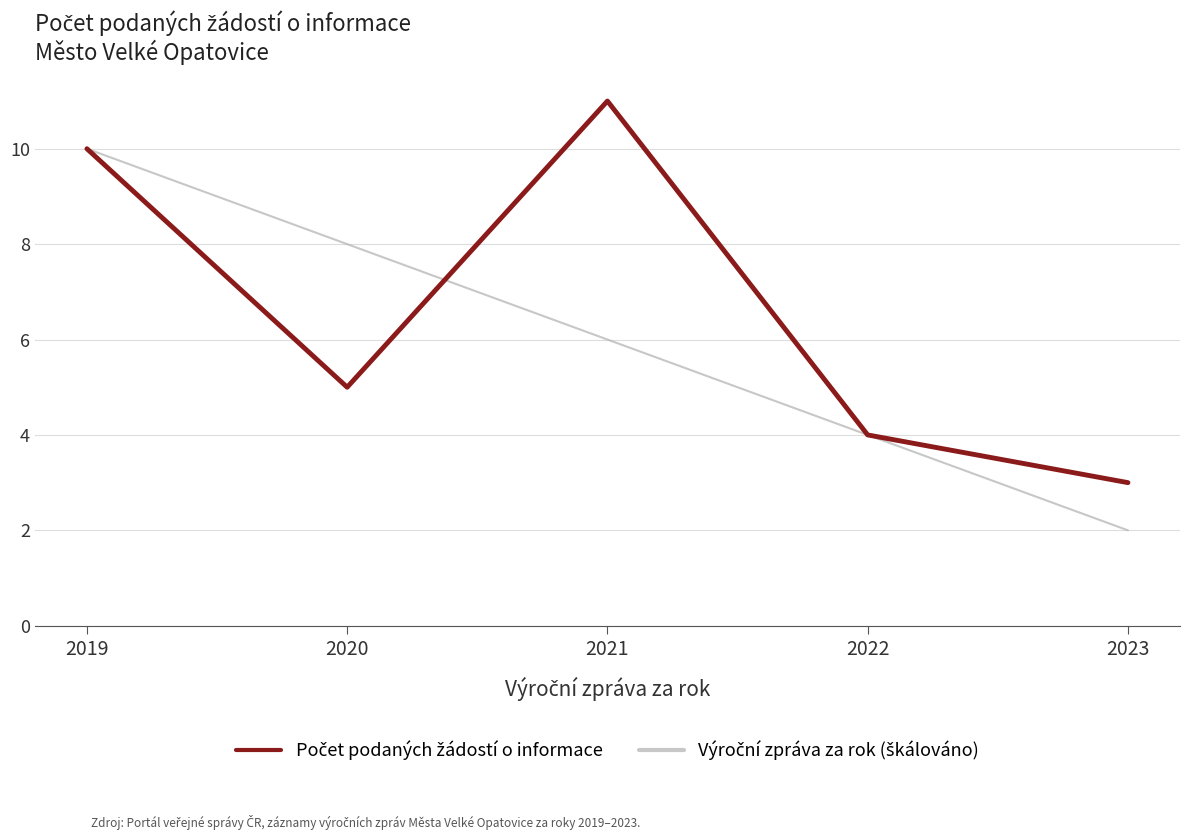

How many lines are shown in the chart?

2